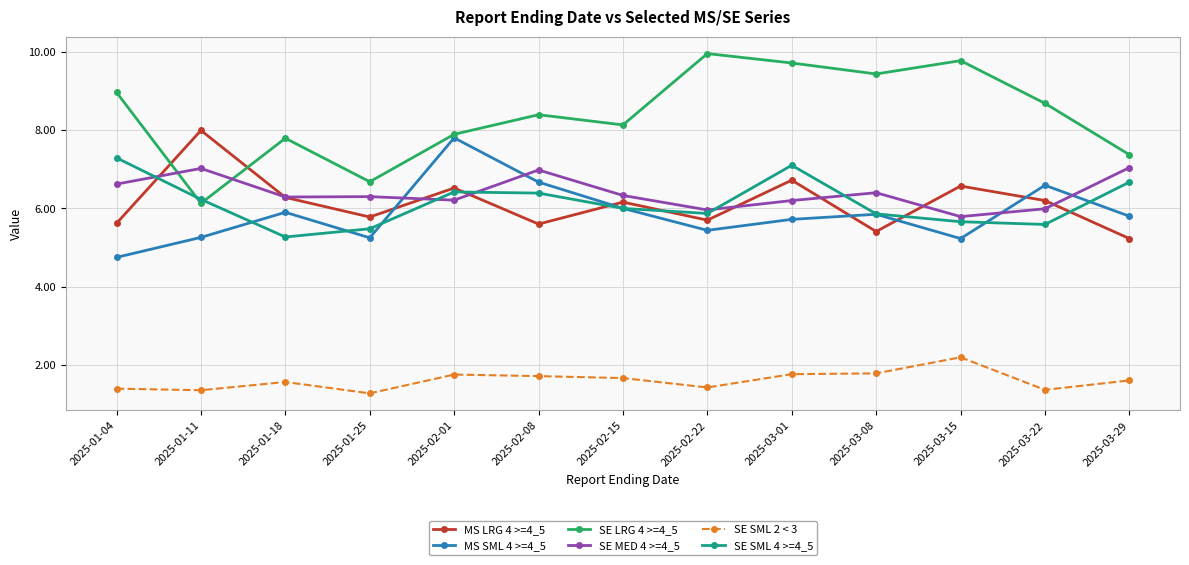

Read the SE SML 2 < 3 value at 2025-02-08.

1.7